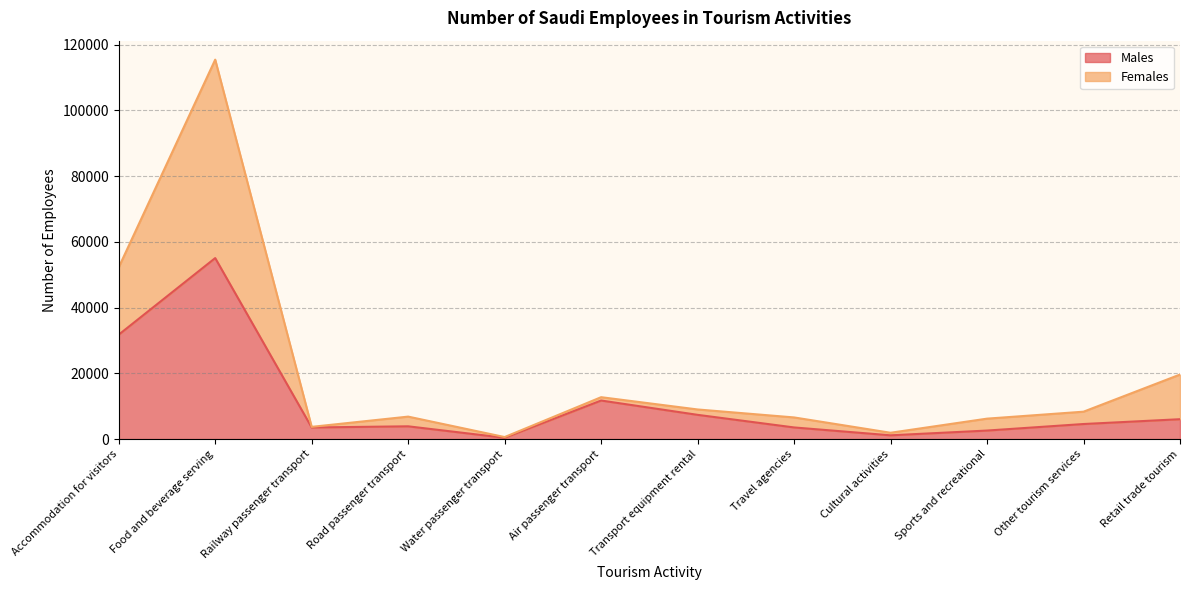

Reading right to left, transcribe all the data shown in this chart.

Males: Retail trade tourism=6048	Other tourism services=4584	Sports and recreational=2594	Cultural activities=1147	Travel agencies=3542	Transport equipment rental=7377	Air passenger transport=11734	Water passenger transport=396	Road passenger transport=3885	Railway passenger transport=3534	Food and beverage serving=55077	Accommodation for visitors=31770
Females: Retail trade tourism=19637	Other tourism services=8338	Sports and recreational=6221	Cultural activities=1926	Travel agencies=6589	Transport equipment rental=9014	Air passenger transport=12751	Water passenger transport=618	Road passenger transport=6838	Railway passenger transport=3723	Food and beverage serving=115458	Accommodation for visitors=52256